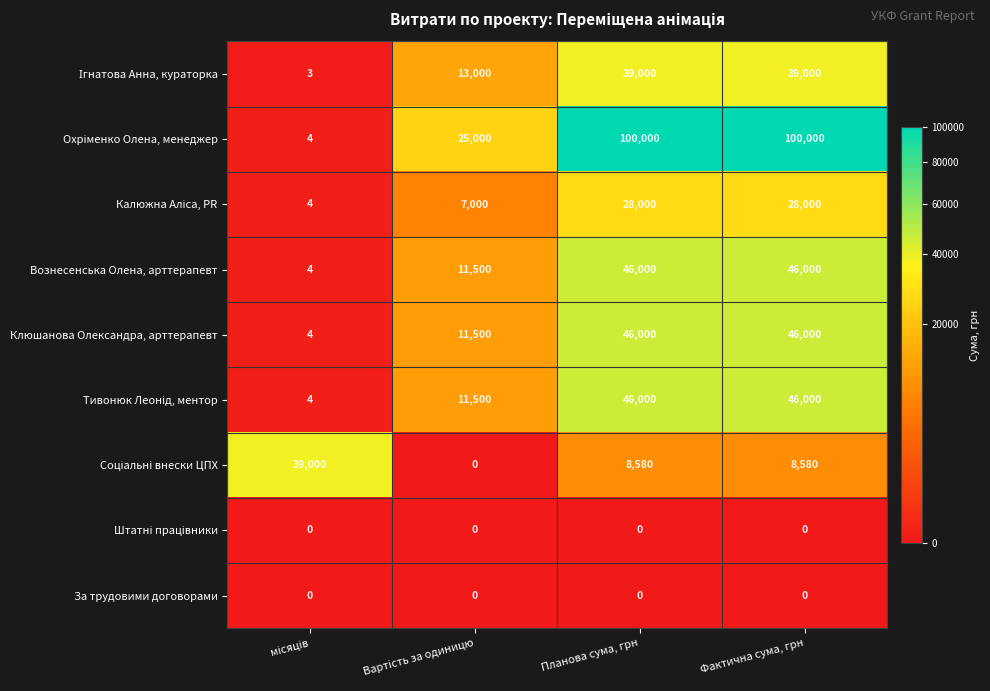

What is the spread (max minus min) of values at Фактична сума, грн?

100000